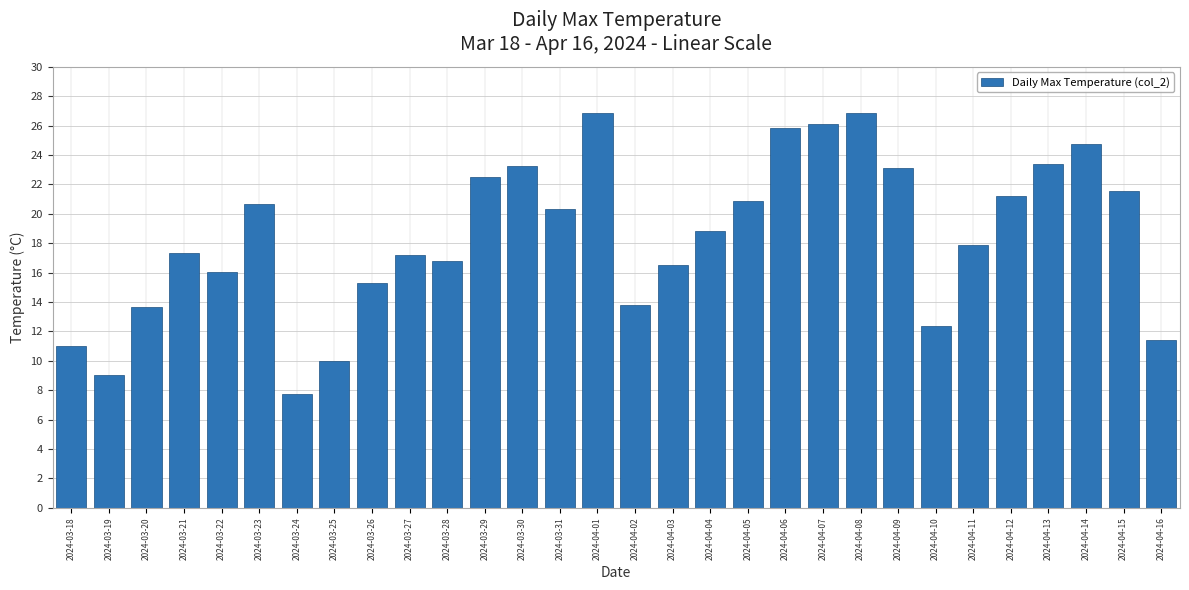

Is it true that the value at 2024-03-20 is 13.7?

True